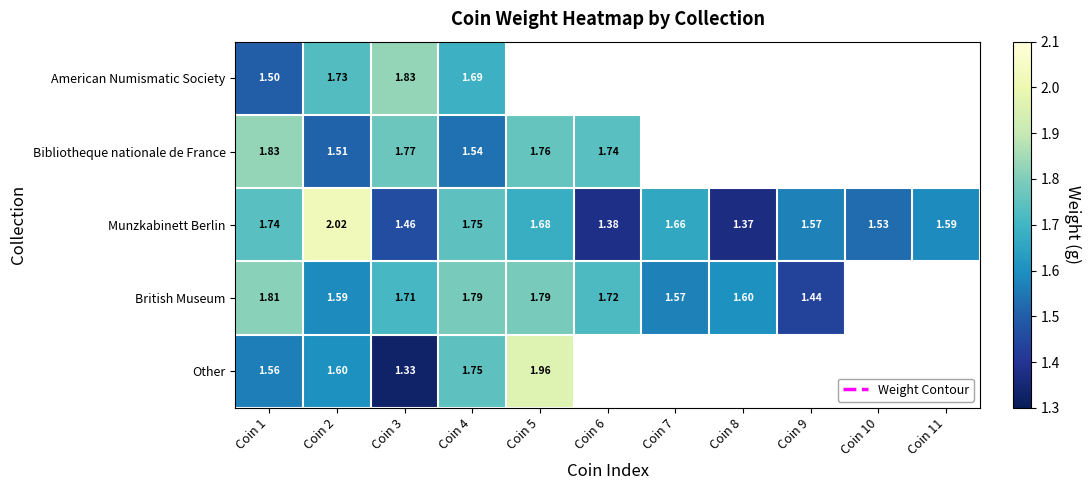

At how many categories does at least one series exceed 1?

11